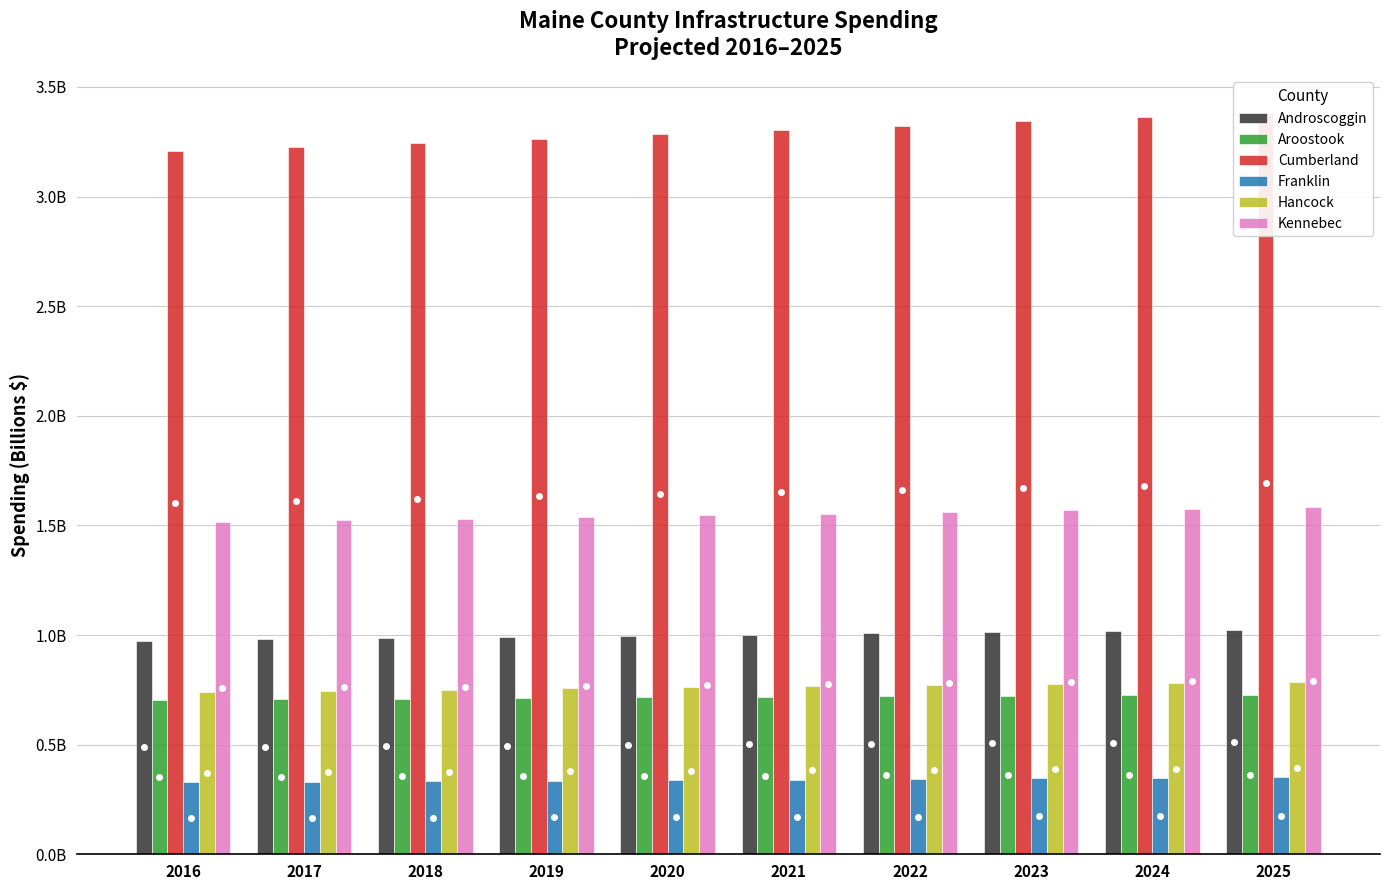

At which label is Aroostook closest to 0?

2016